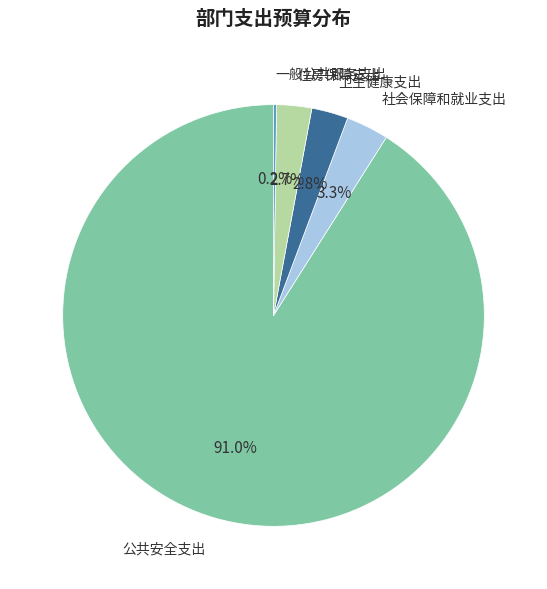

Which slice is the largest?

公共安全支出